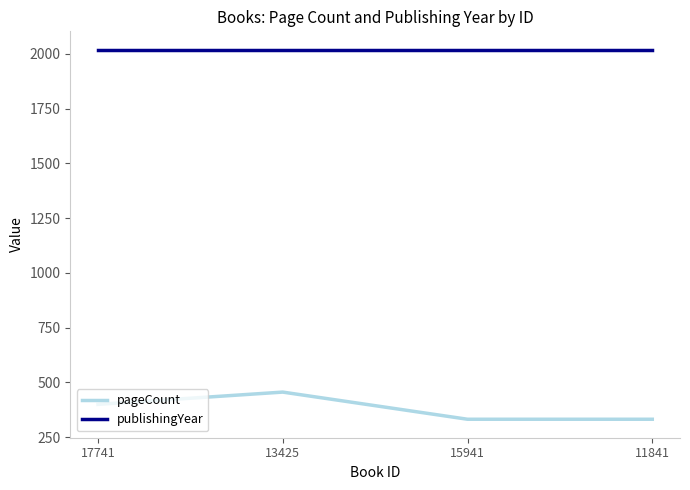

Where is the first local maximum for pageCount?

13425